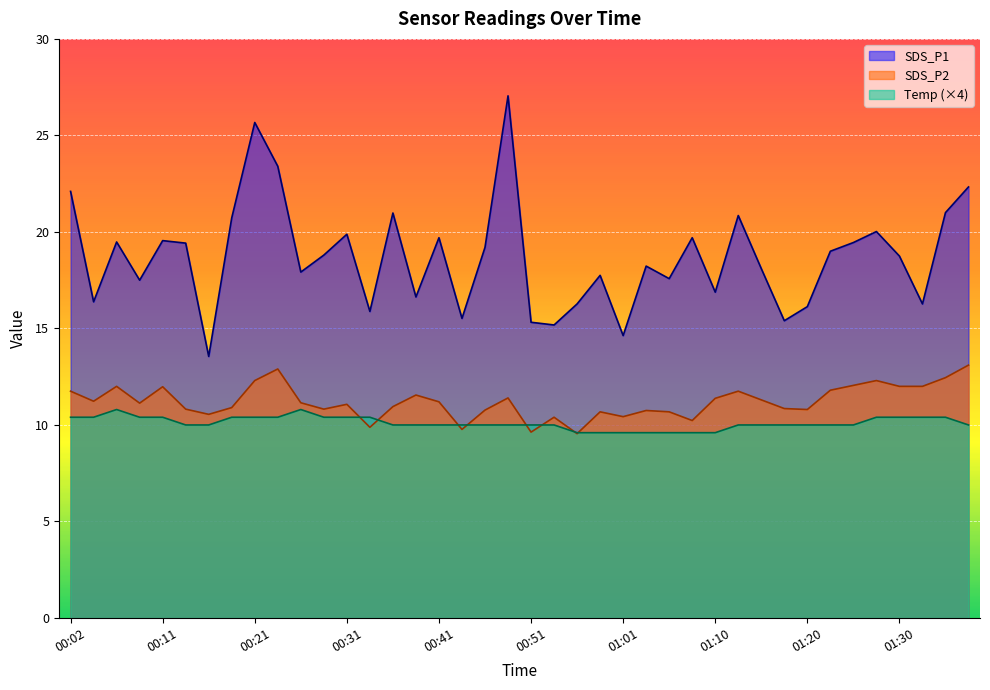

Count the number of categories in the chart.

40